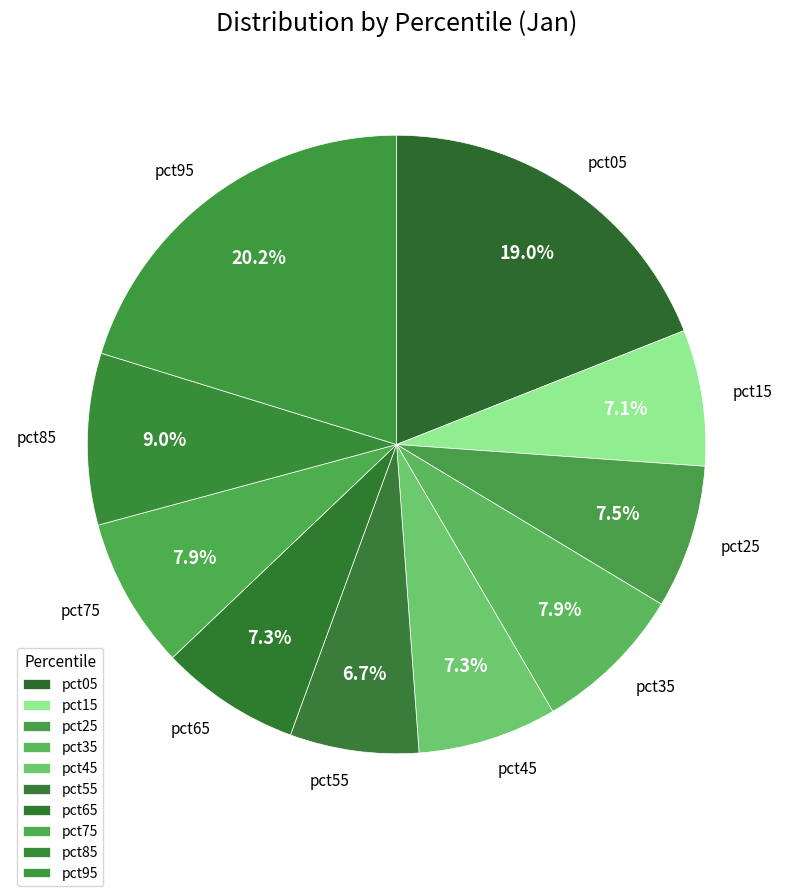

Is pct65 the majority of the pie?

No